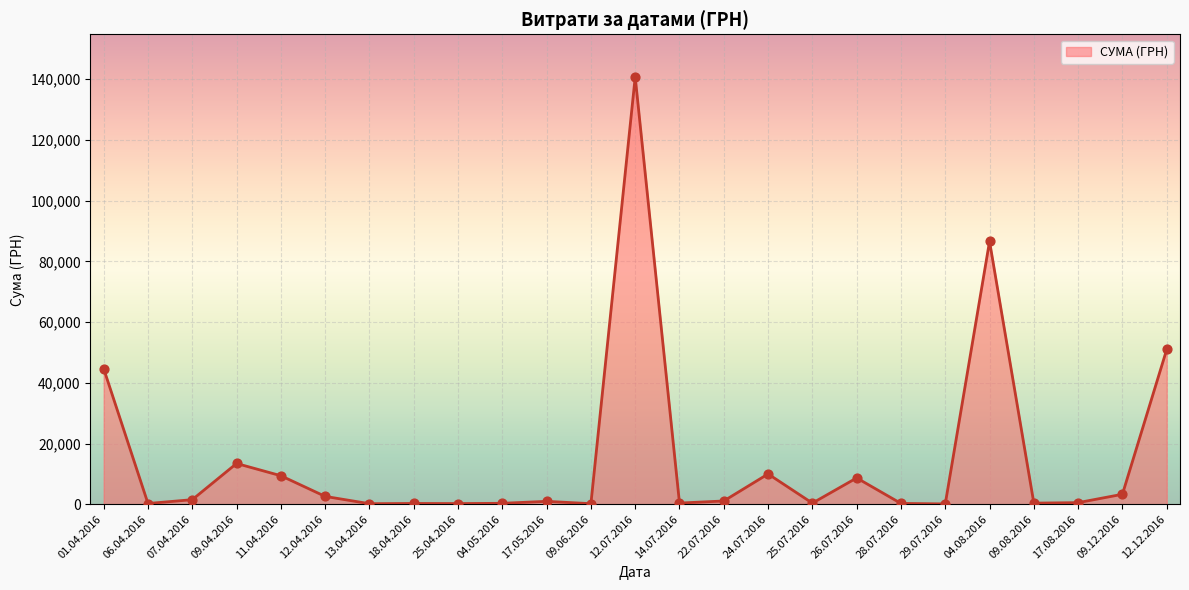

Approximately how many times larger is the value at 17.08.2016 compared to 06.04.2016?

2.2